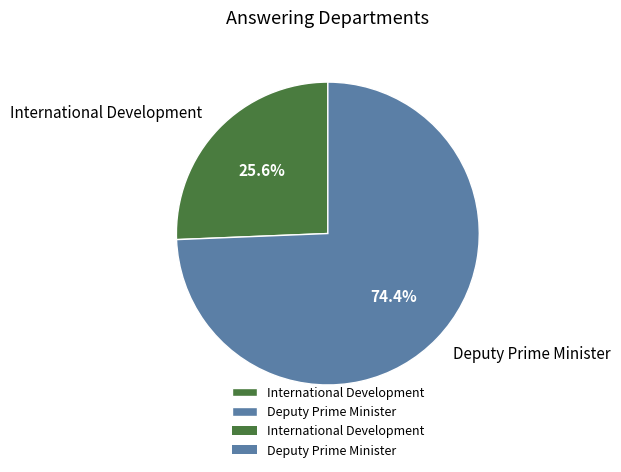

To the nearest percent, what is the difference between the largest and smallest slice percentages?

49%